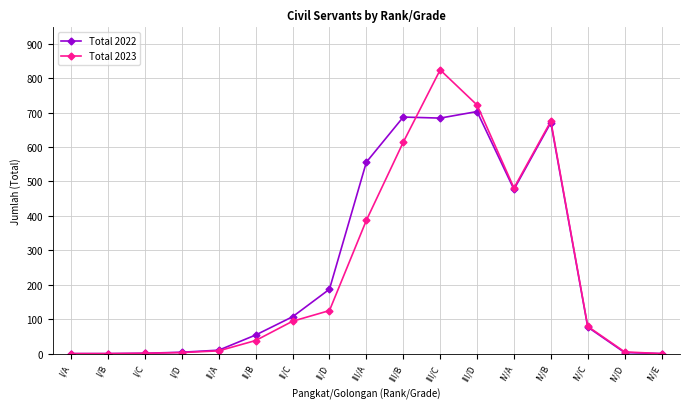

True or false: Total 2022 and Total 2023 cross at least once.

True